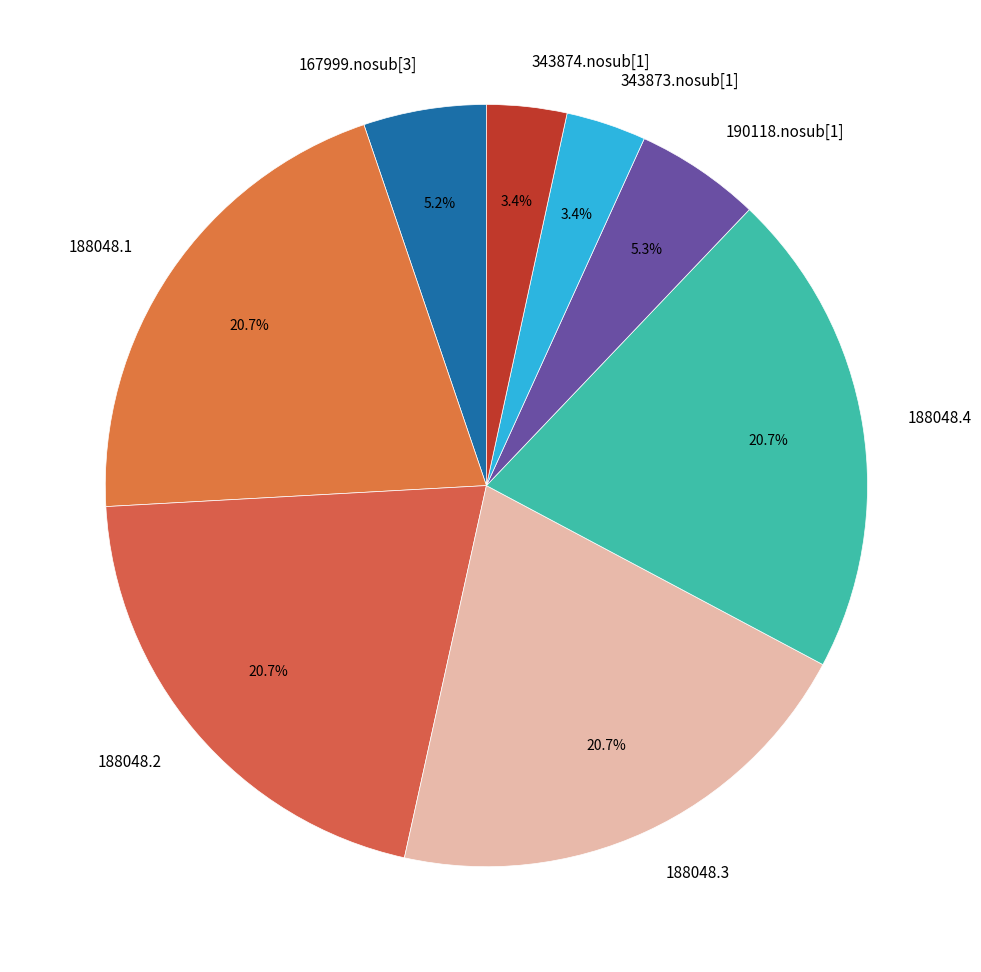

Does any single category account for the majority?

No